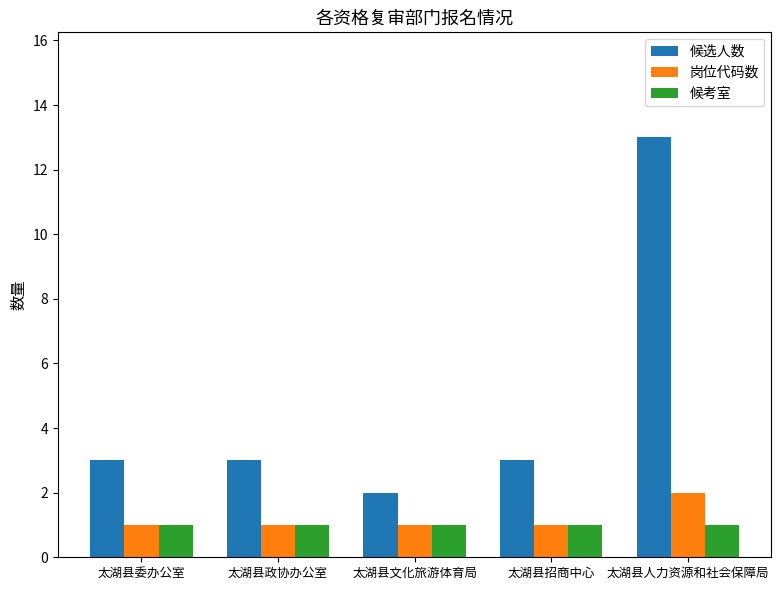

The 岗位代码数 series shows 1 at 太湖县招商中心. True or false?

True